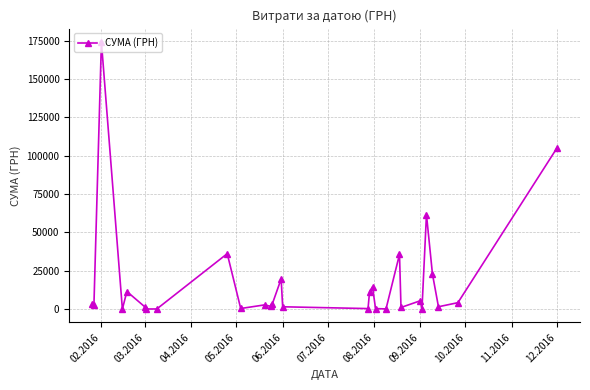

True or false: the data has more than 1 interior local peaks.

True